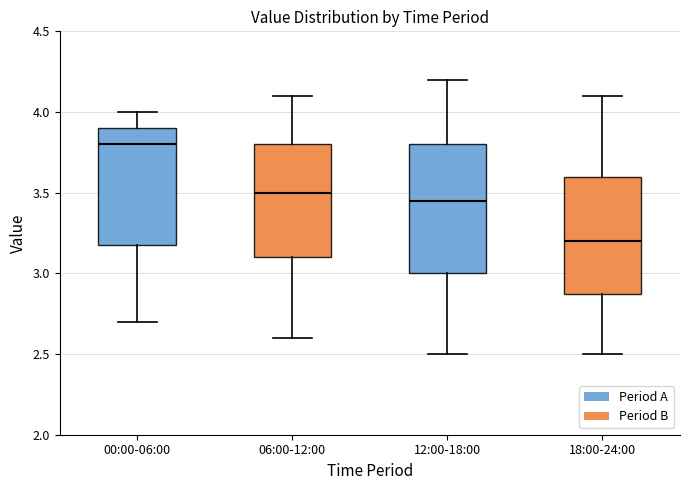

Reading left to right, transcribe this box plot: for each box, give where its median line is, the range the box spans, and where its two whiskers end, as read against the y-axis. The values are not printed on the chart, so give them approximately, as read against the axis.

00:00-06:00: median 3.80, box 3.20 to 3.90, whiskers 2.70 to 4.00
06:00-12:00: median 3.50, box 3.10 to 3.80, whiskers 2.60 to 4.10
12:00-18:00: median 3.45, box 3.00 to 3.80, whiskers 2.50 to 4.20
18:00-24:00: median 3.20, box 2.90 to 3.60, whiskers 2.50 to 4.10